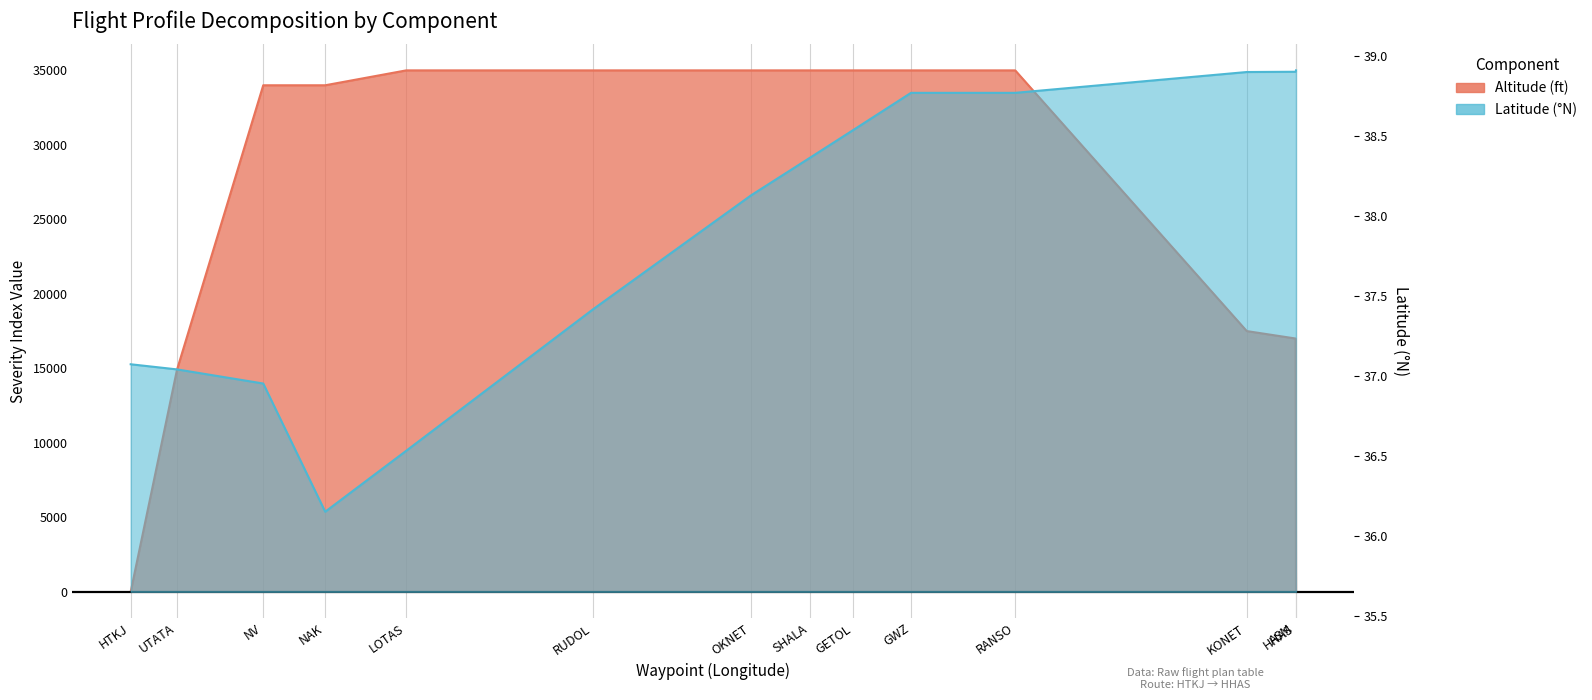

Which category has the highest value in the Altitude (ft) series?

LOTAS